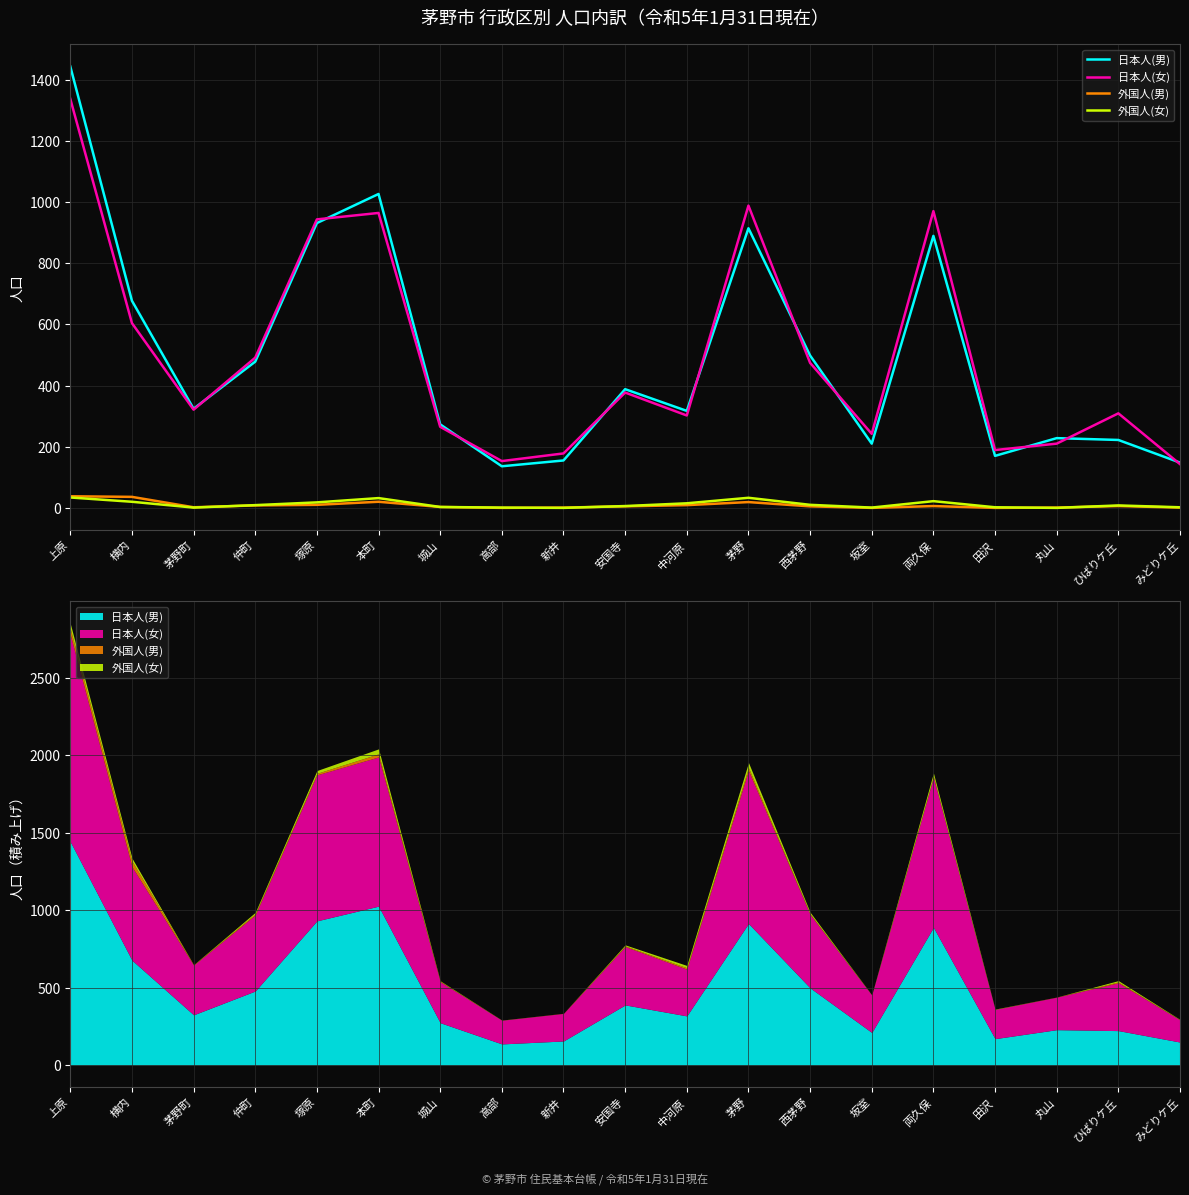

True or false: 日本人(女) has a value of 474 at 両久保.

False